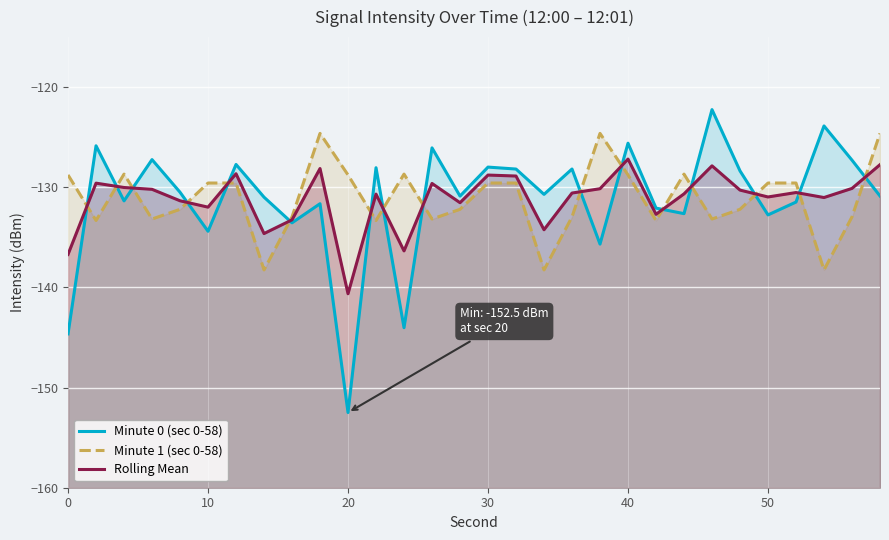

Count the number of categories in the chart.

30